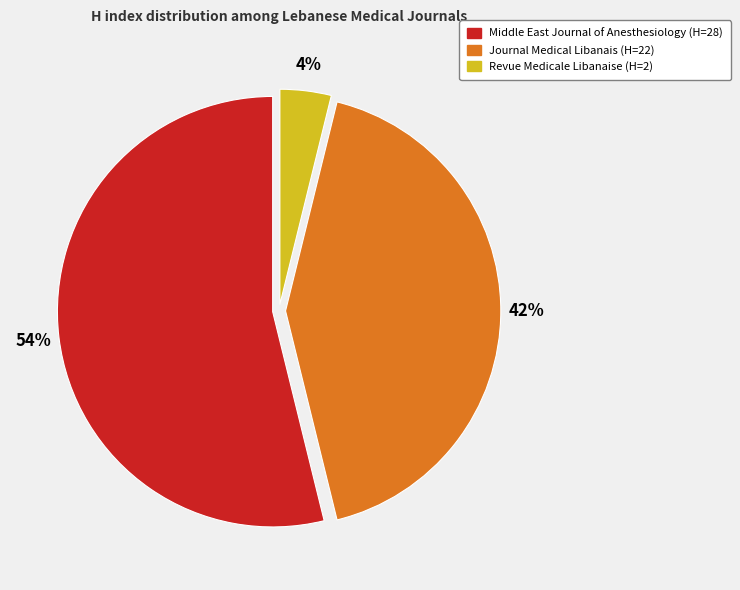

Between Middle East Journal of Anesthesiology (H=28) and Revue Medicale Libanaise (H=2), which is larger?

Middle East Journal of Anesthesiology (H=28)